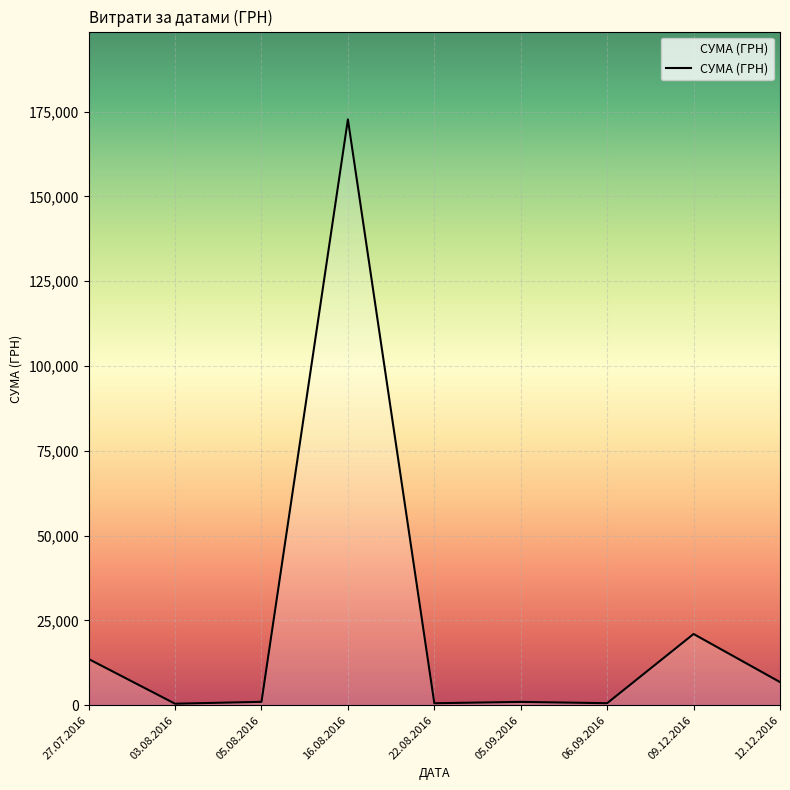

Is it true that the value at 12.12.2016 is 6825.0?

True